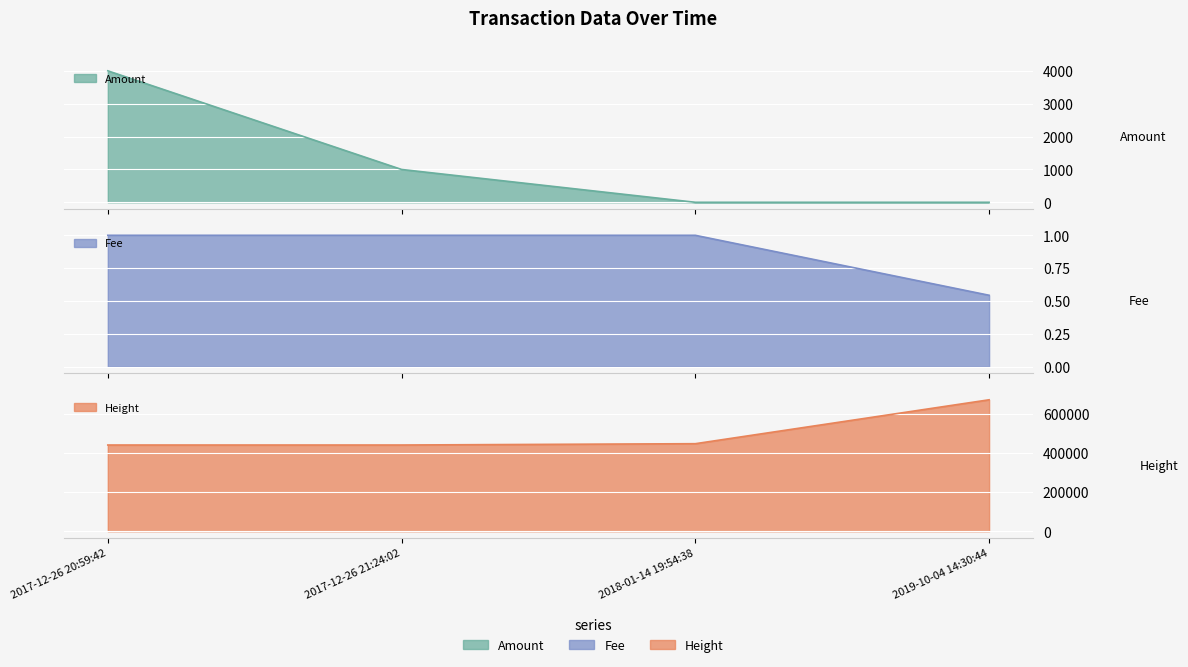

Where is the first local minimum for Amount?

2018-01-14 19:54:38